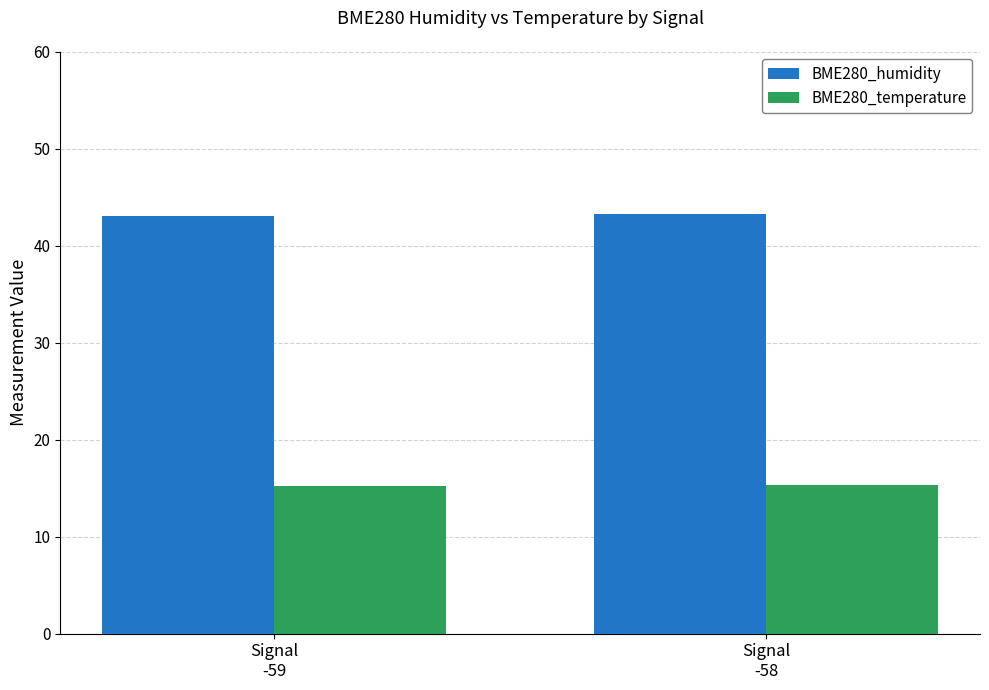

Which series has the largest total across all categories?

BME280_humidity